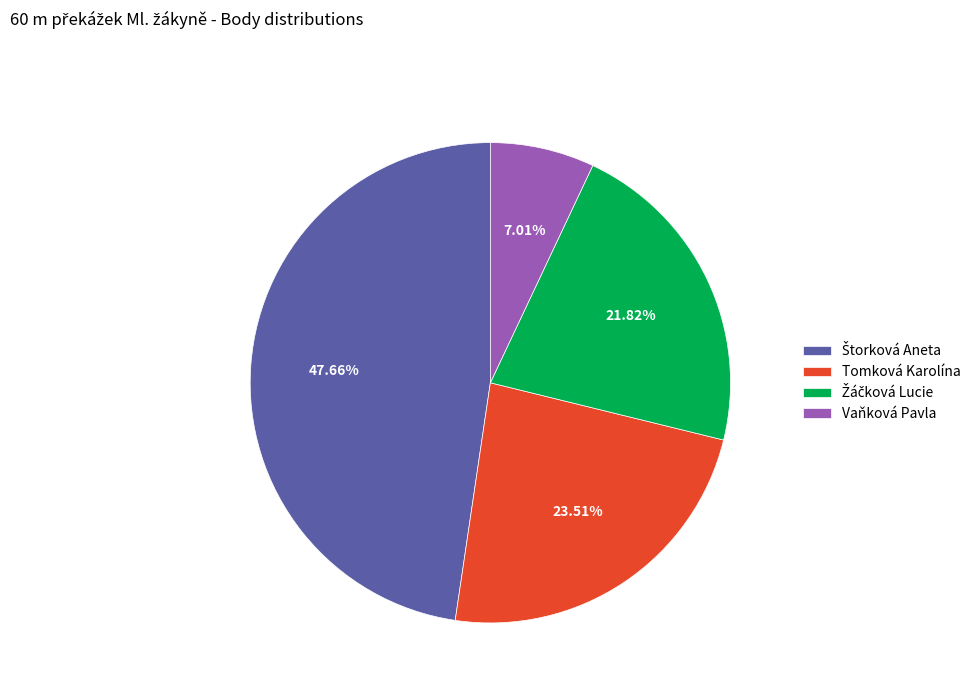

How many segments does this pie chart have?

4